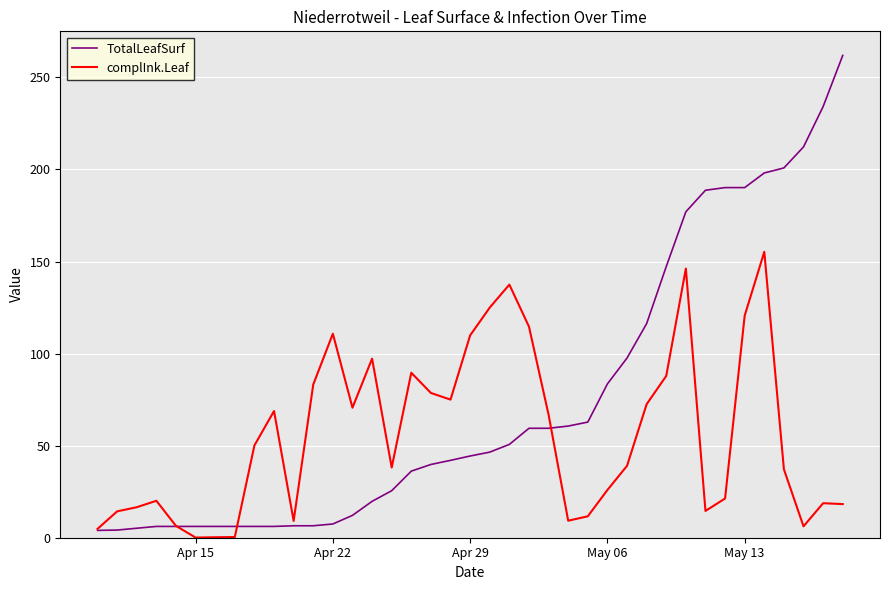

After their last crossing, which series has the higher values: TotalLeafSurf or complInk.Leaf?

TotalLeafSurf